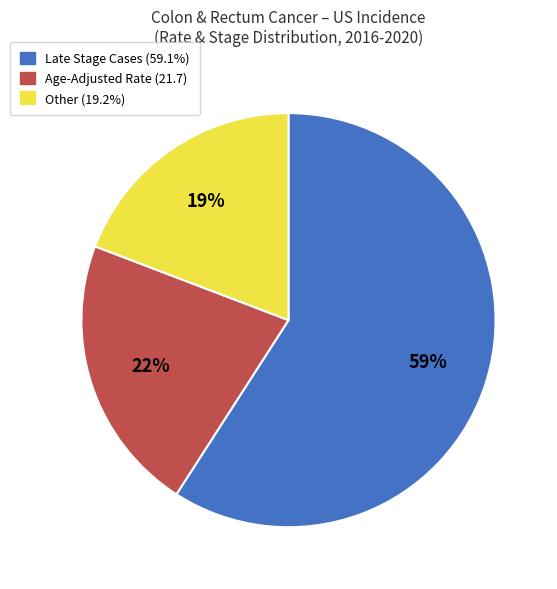

Approximately how many times larger is the value at Other (19.2%) compared to Late Stage Cases (59.1%)?

0.3